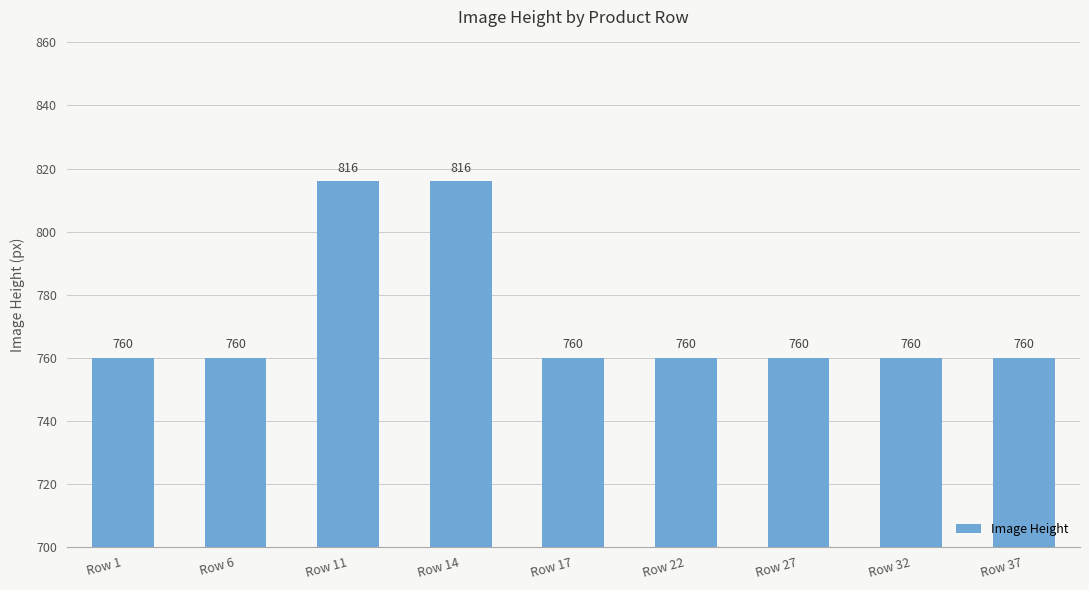

The value at Row 17 is 367. True or false?

False